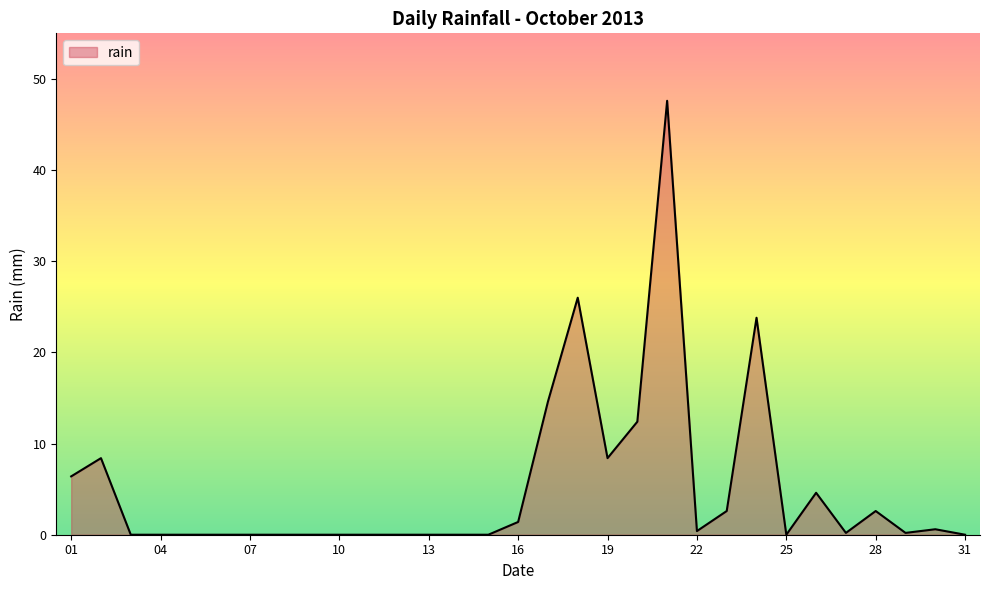

What is the difference between the maximum and minimum values?

47.6